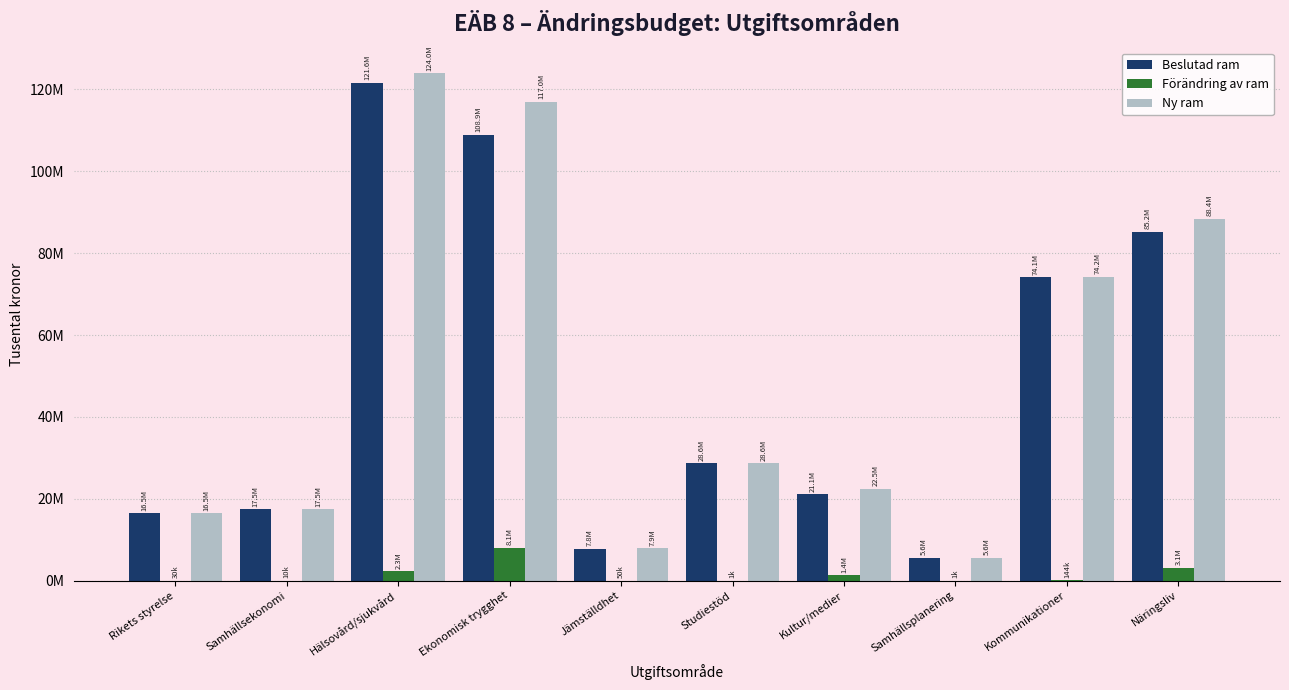

What is the total value across all series at Studiestöd?

57257822